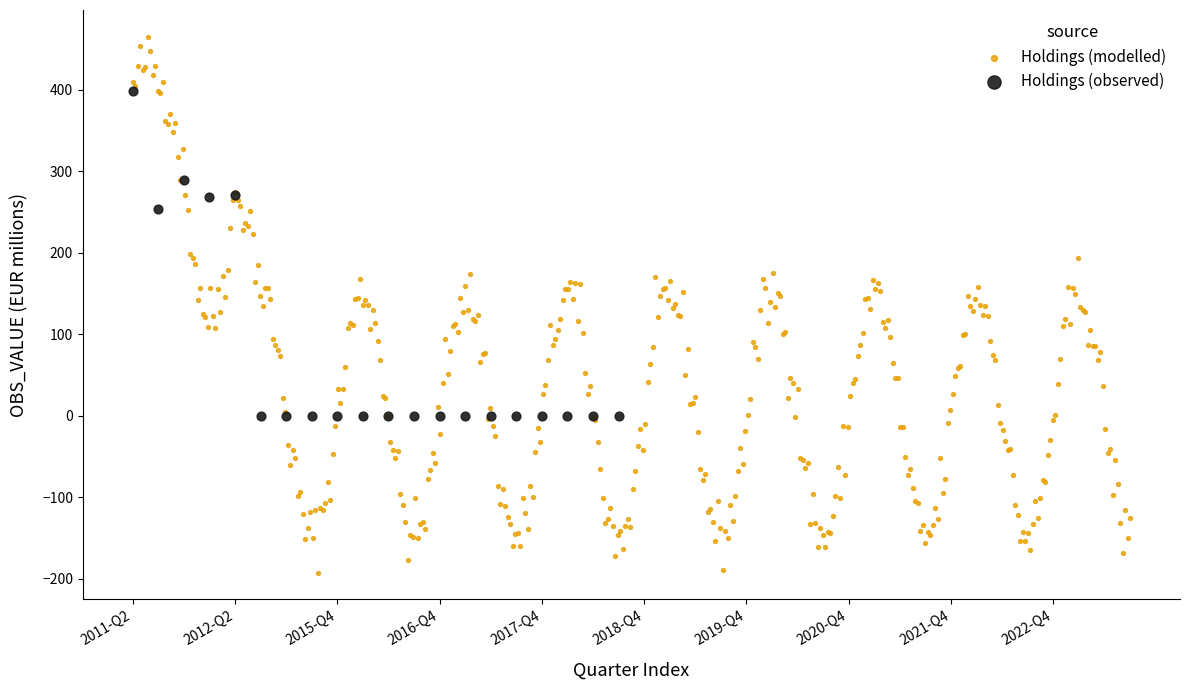

Which series contains the highest Y value?

Holdings (modelled)